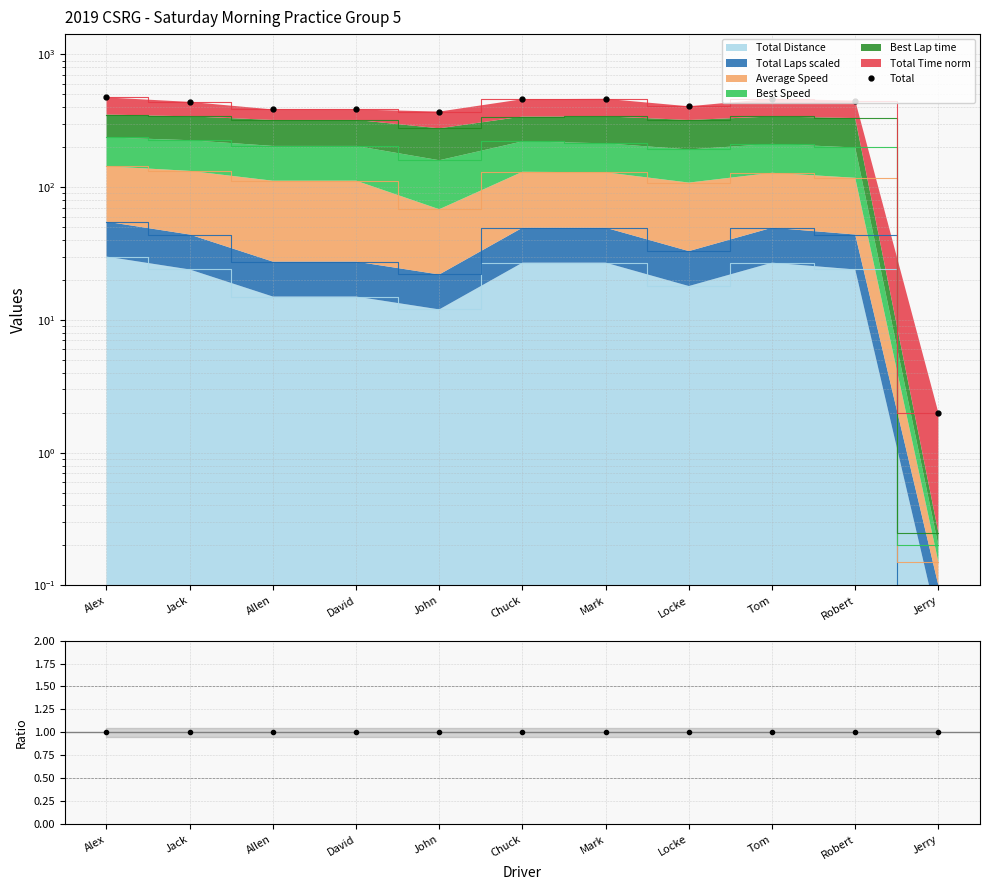

What value does the data have at Robert?

449.0